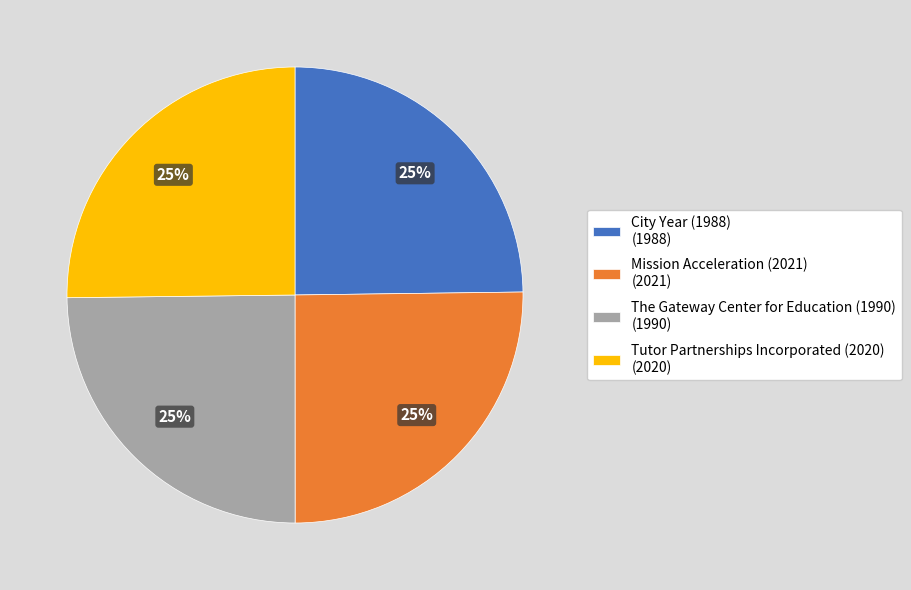

Is it true that Mission Acceleration (2021) (2021) is 25% of the pie?

True